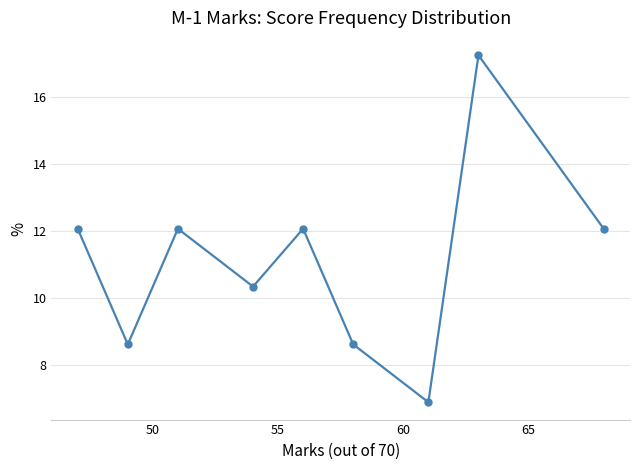

How many points are lower than both their immediate neighbors (excluding endpoints)?

3